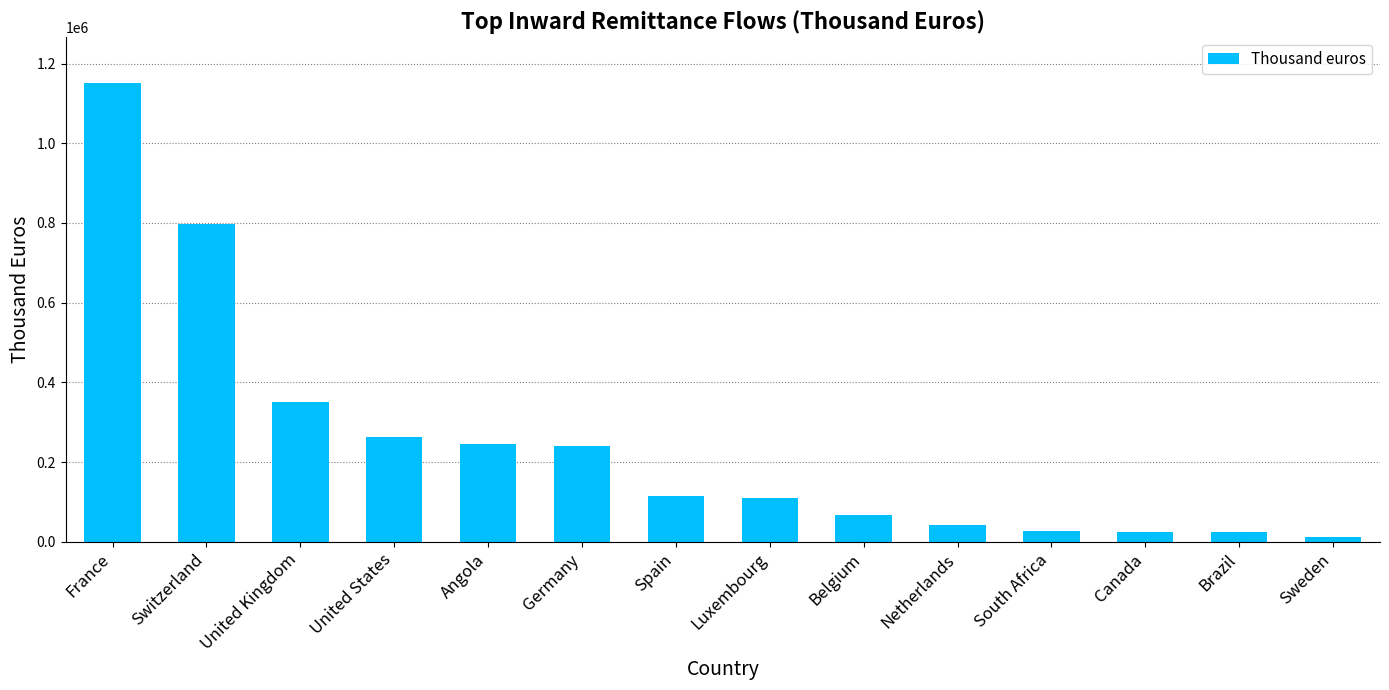

What is the sum of all values?

3470430